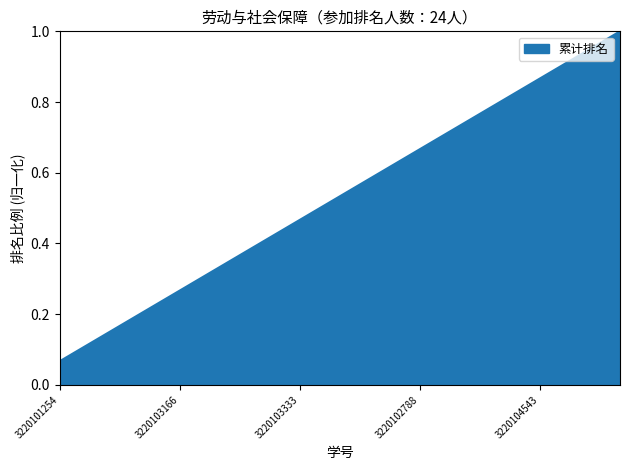

What is the greatest value displayed?

1.0